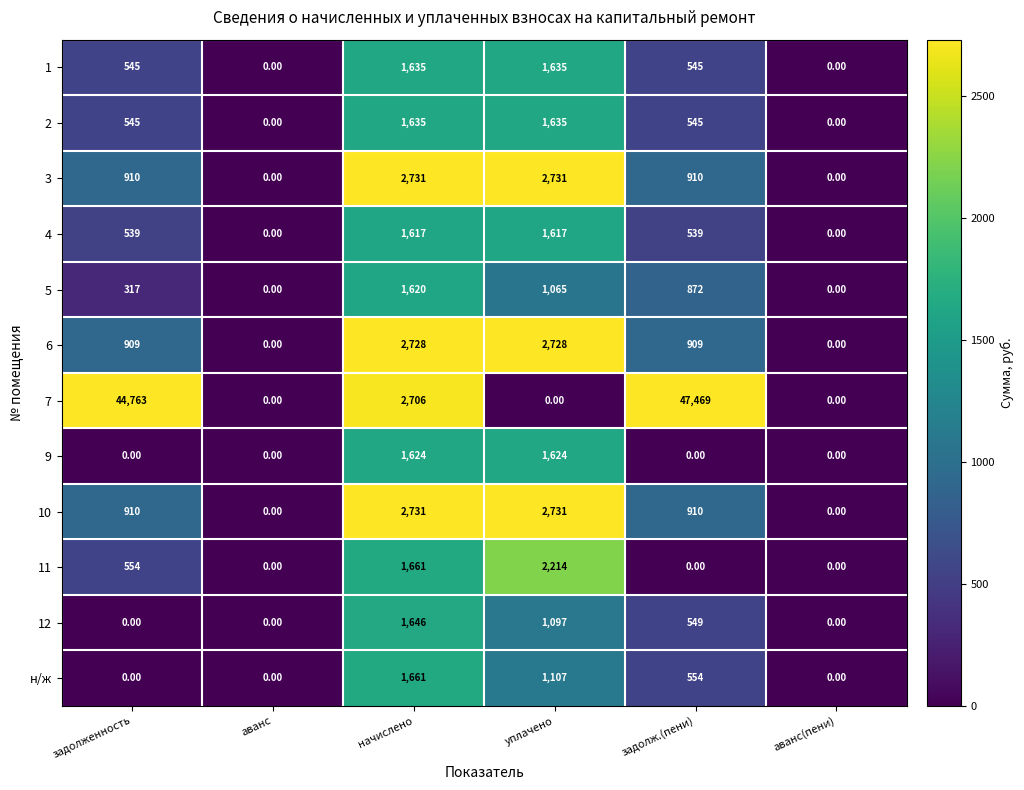

At how many categories does at least one series exceed 38554?

2